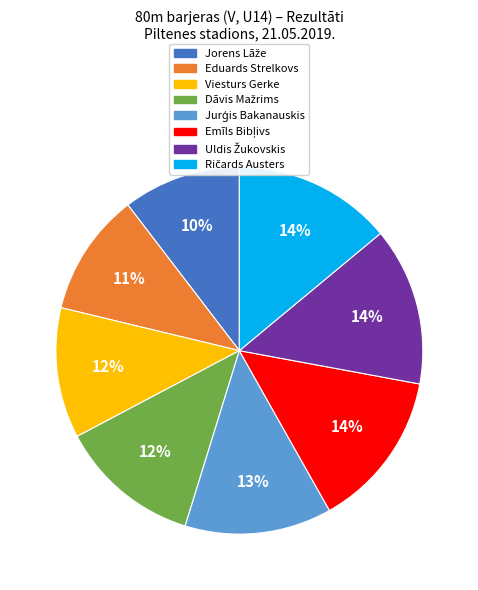

Does any single category account for the majority?

No